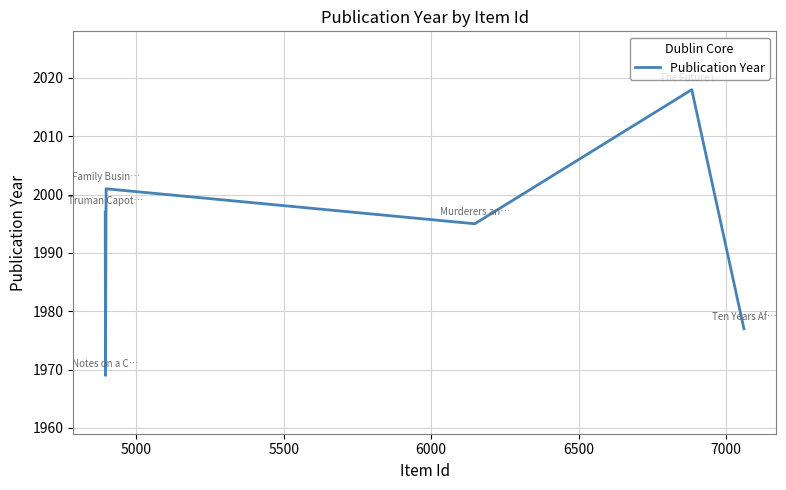

What is the sum of all values?

11957